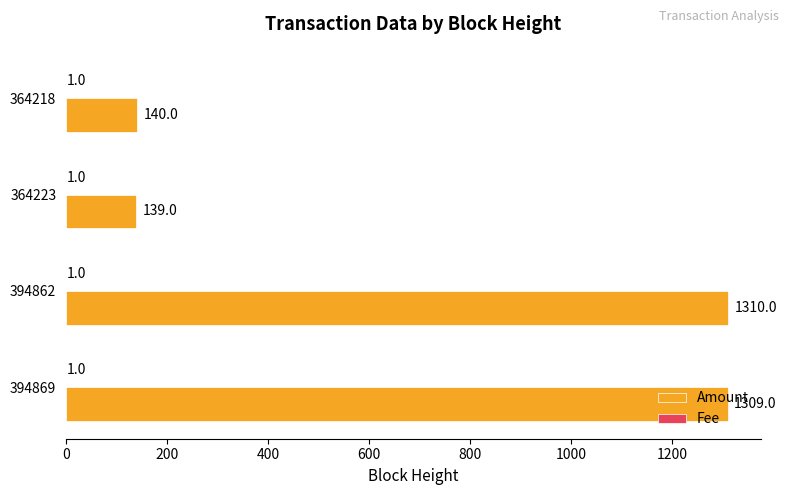

Which series has the largest total across all categories?

Amount